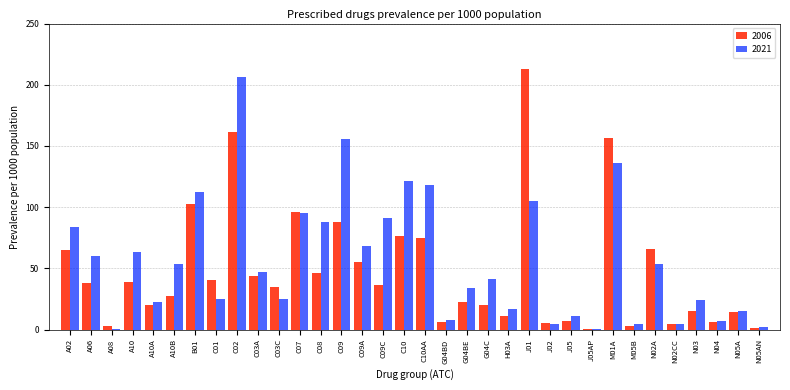

The 2006 series shows 39.1 at A10. True or false?

True